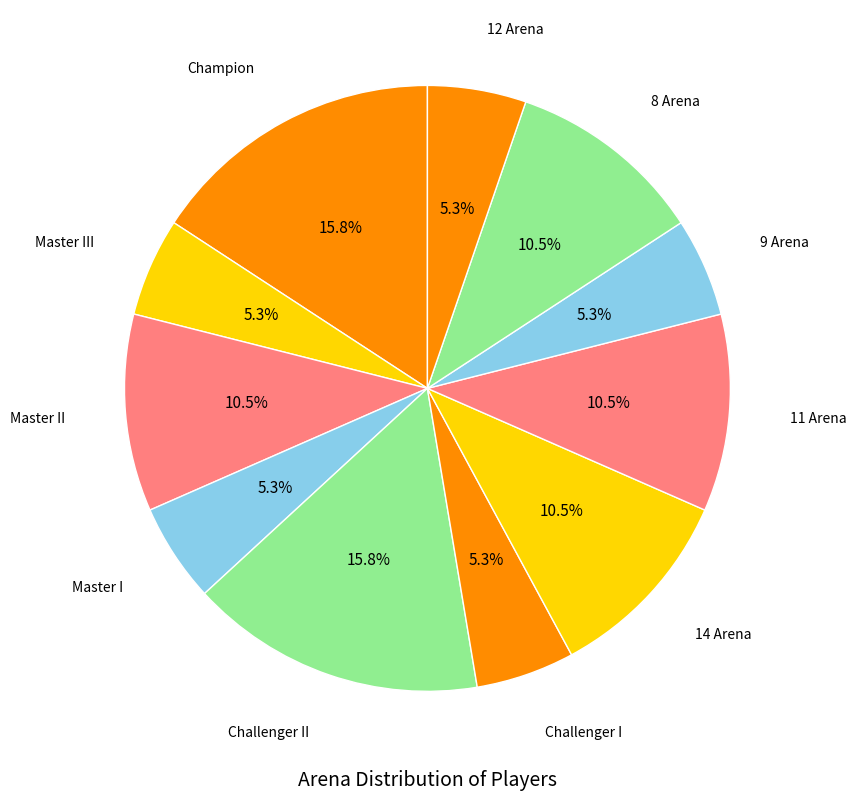

Combined, do Challenger I and 9 Arena account for over 50%?

No